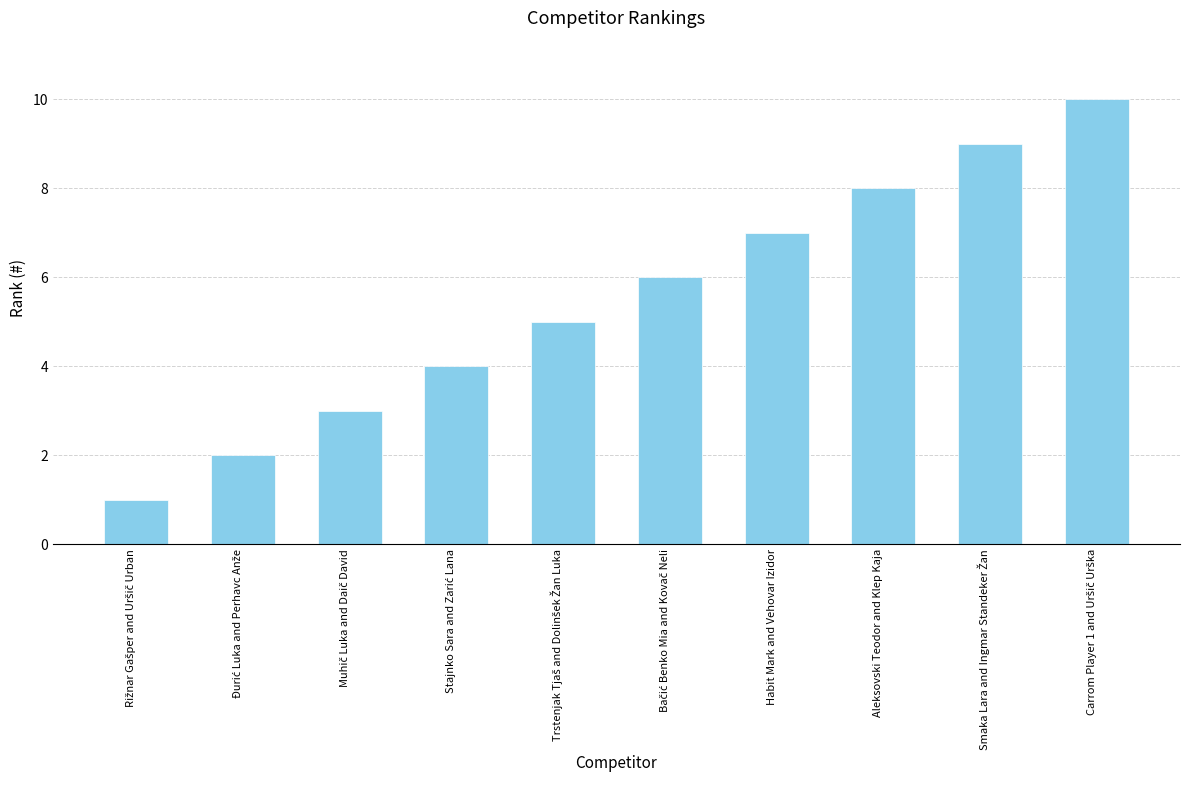

What is the sum of all values?

55